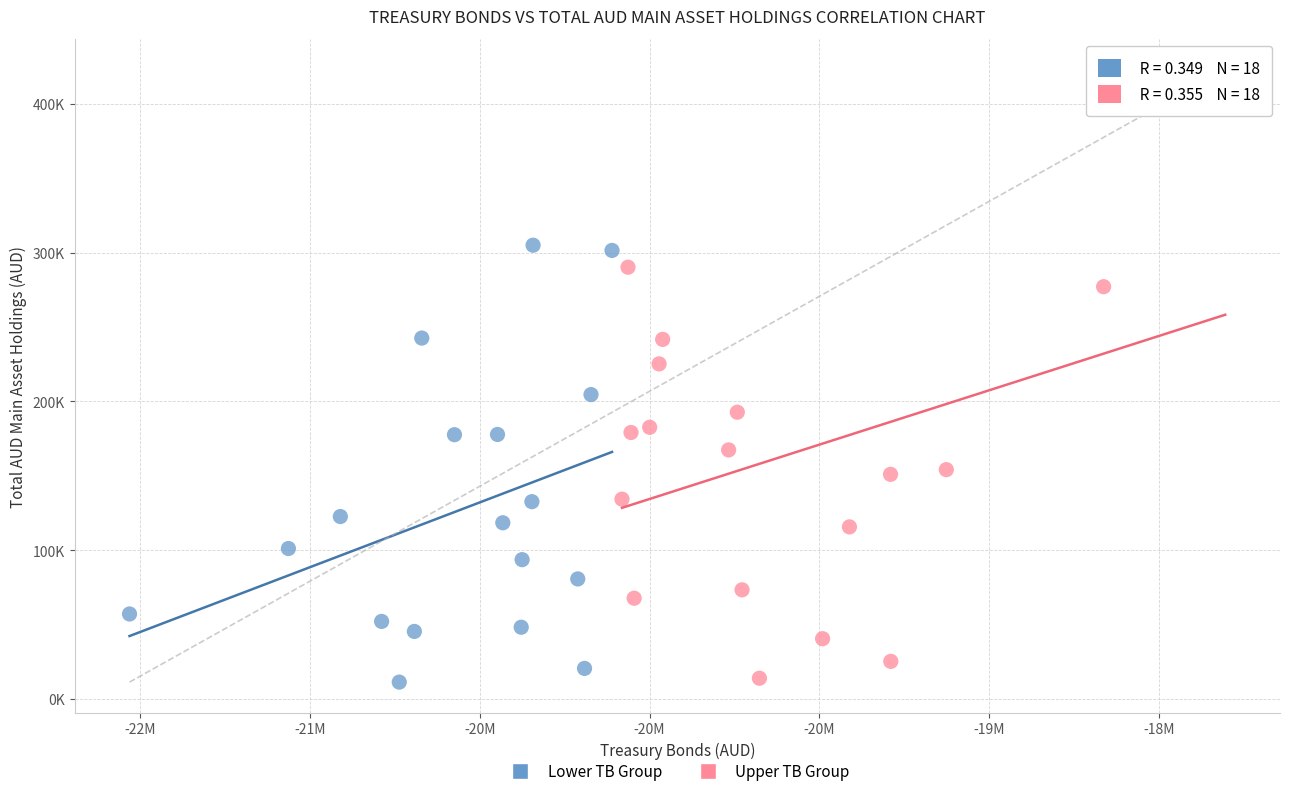

What are all the series names shown in the legend?

Lower TB Group, Upper TB Group